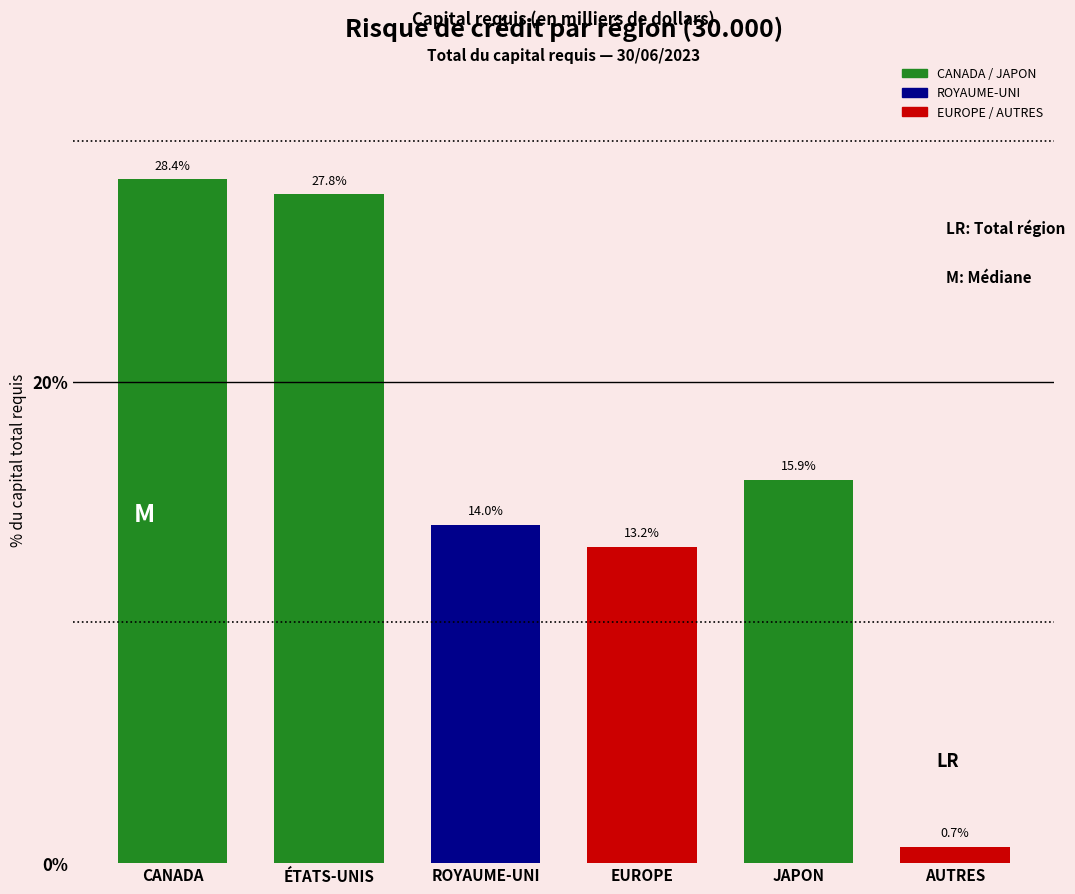

Reading right to left, what are all the values shown in this chart?

0.7	15.9	13.2	14.0	27.8	28.4